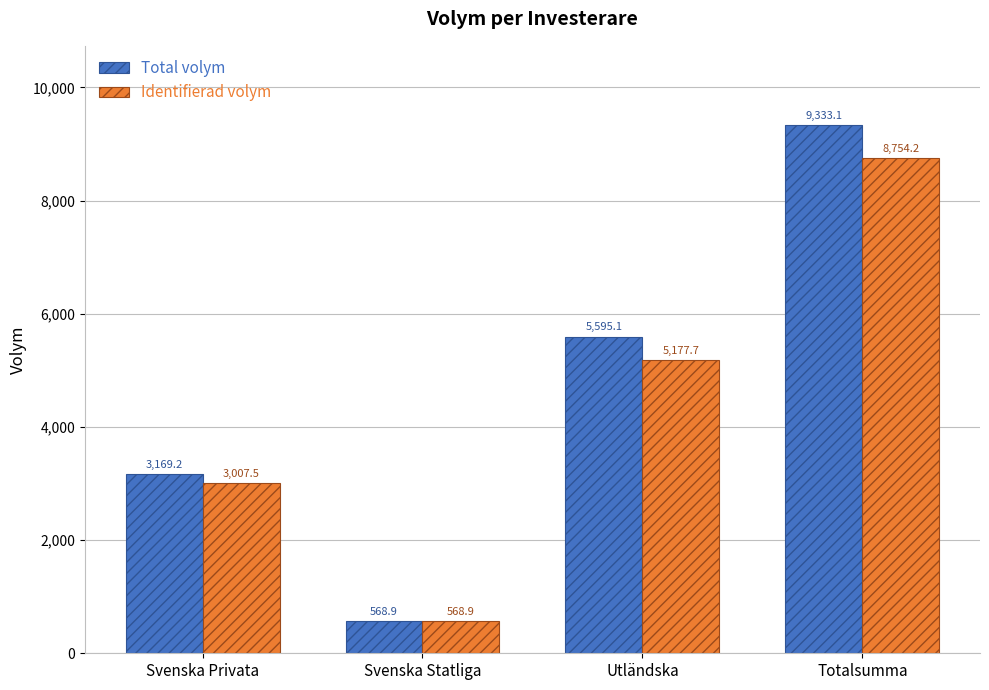

Which category has the lowest value in the Identifierad volym series?

Svenska Statliga